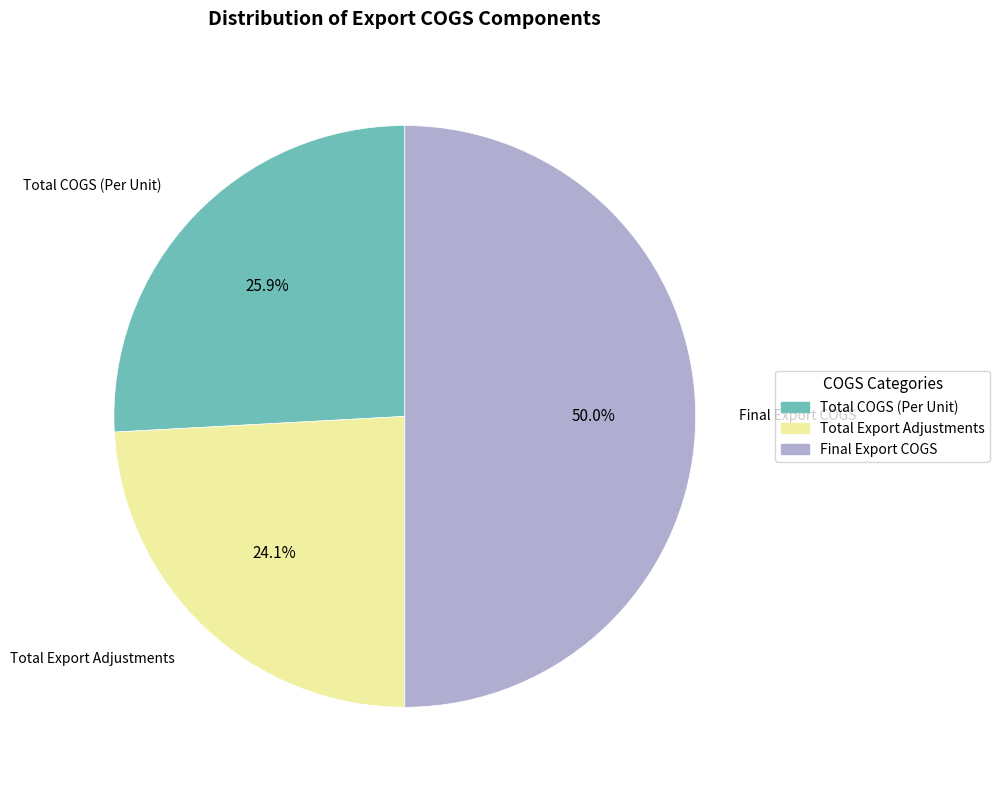

What is the ratio of the value at Total Export Adjustments to the value at Total COGS (Per Unit)?

0.9